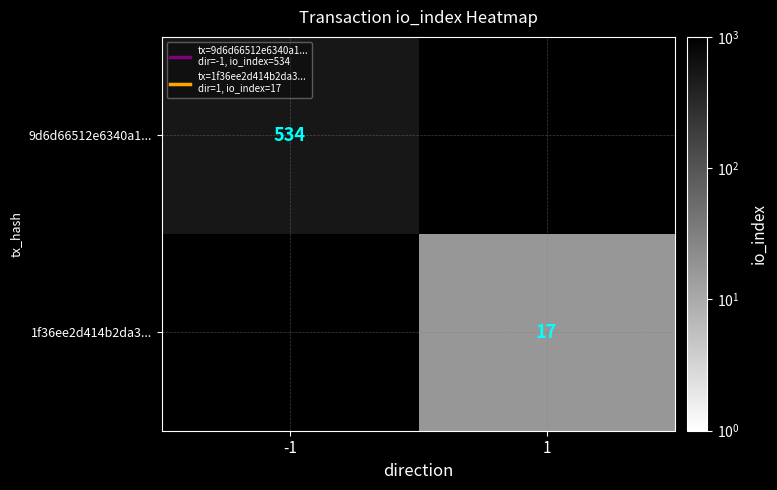

What value does the 1f36ee2d414b2da3... series have at 1?

17.0